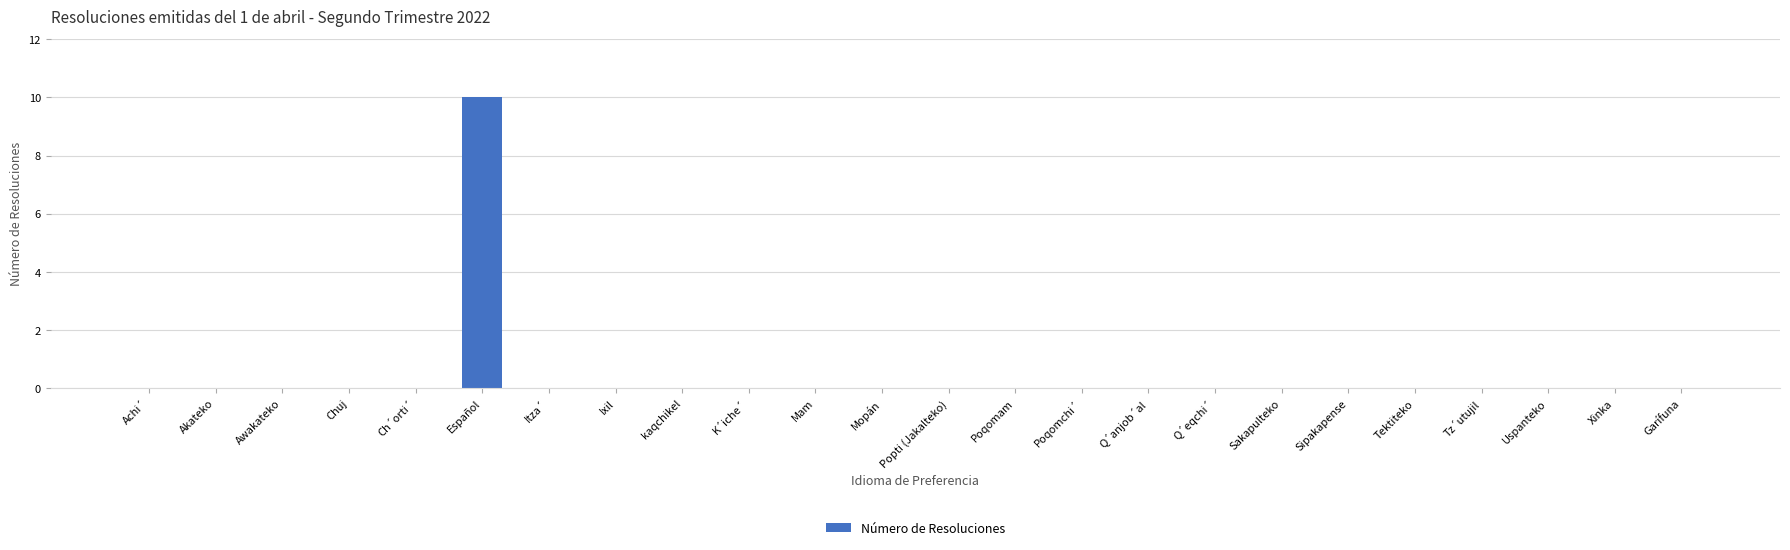

What is the maximum value shown in the chart?

10